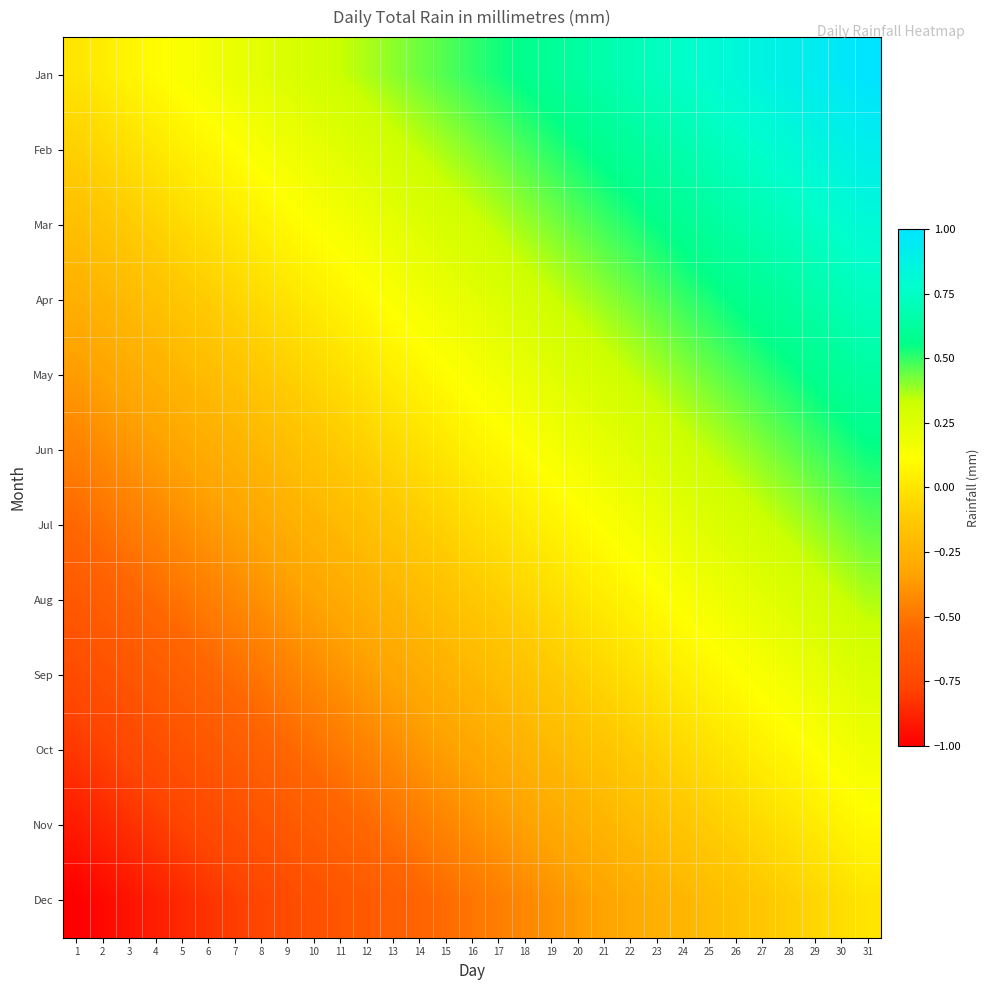

What is the maximum value shown in the chart?

1.0